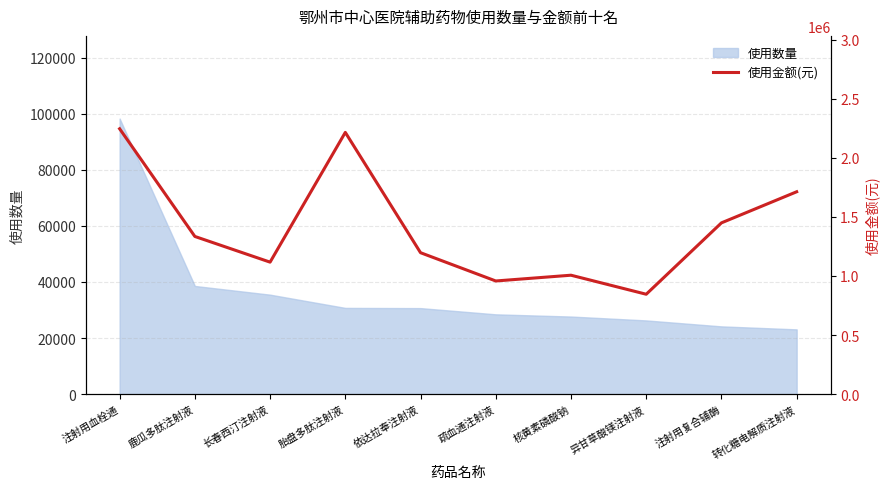

Is it true that 使用数量 equals 131680 at 注射用血栓通?

False